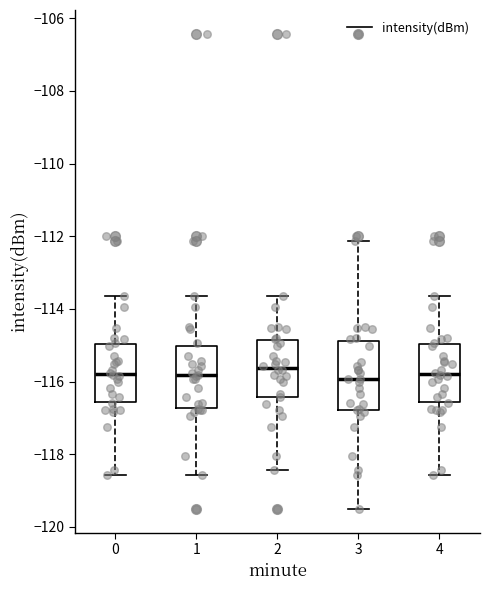

Reading left to right, transcribe this box plot: for each box, give where its median line is, the range the box spans, and where its two whiskers end, as read against the y-axis. The values are not printed on the chart, so give them approximately, as read against the axis.

0: median -115.8, box -116.6 to -115.0, whiskers -118.6 to -113.6
1: median -115.8, box -116.8 to -115.0, whiskers -118.6 to -113.6
2: median -115.6, box -116.4 to -114.8, whiskers -118.4 to -113.6
3: median -116.0, box -116.8 to -114.8, whiskers -119.6 to -112.2
4: median -115.8, box -116.6 to -115.0, whiskers -118.6 to -113.6